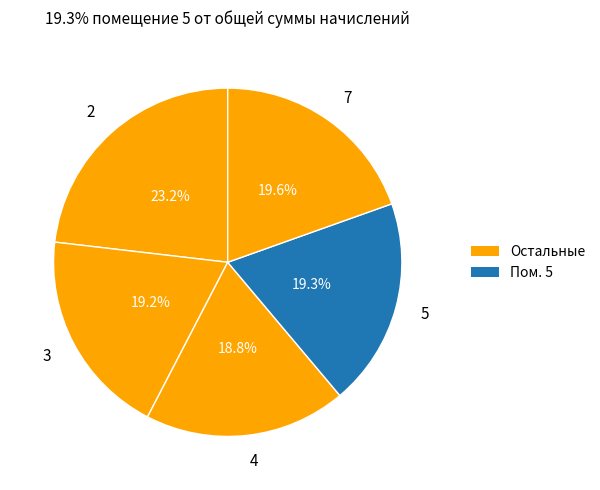

Approximately how many times larger is the value at 5 compared to 3?

1.0